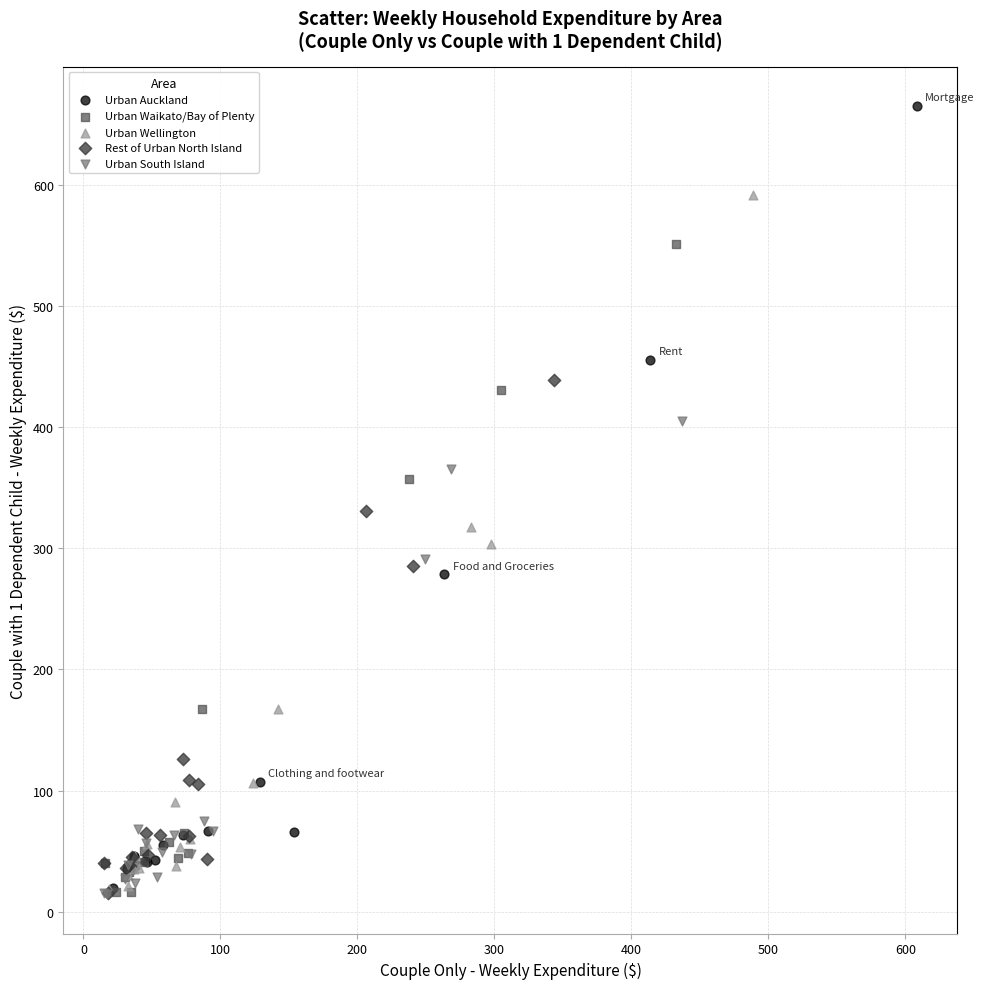

What are all the series names shown in the legend?

Urban Auckland, Urban Waikato/Bay of Plenty, Urban Wellington, Rest of Urban North Island, Urban South Island